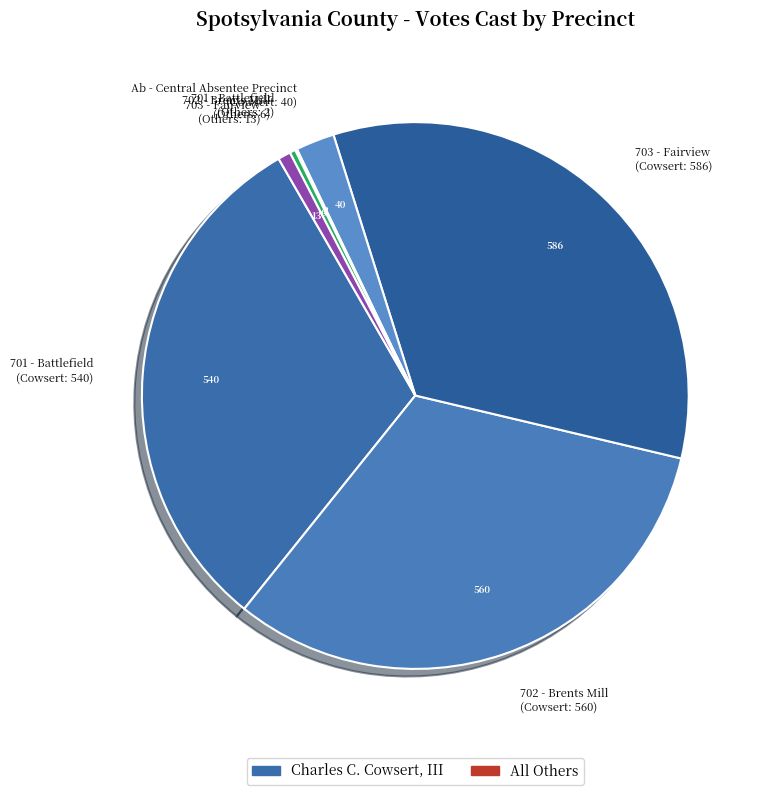

What is the largest slice in the pie chart?

703 - Fairview (Cowsert: 586)